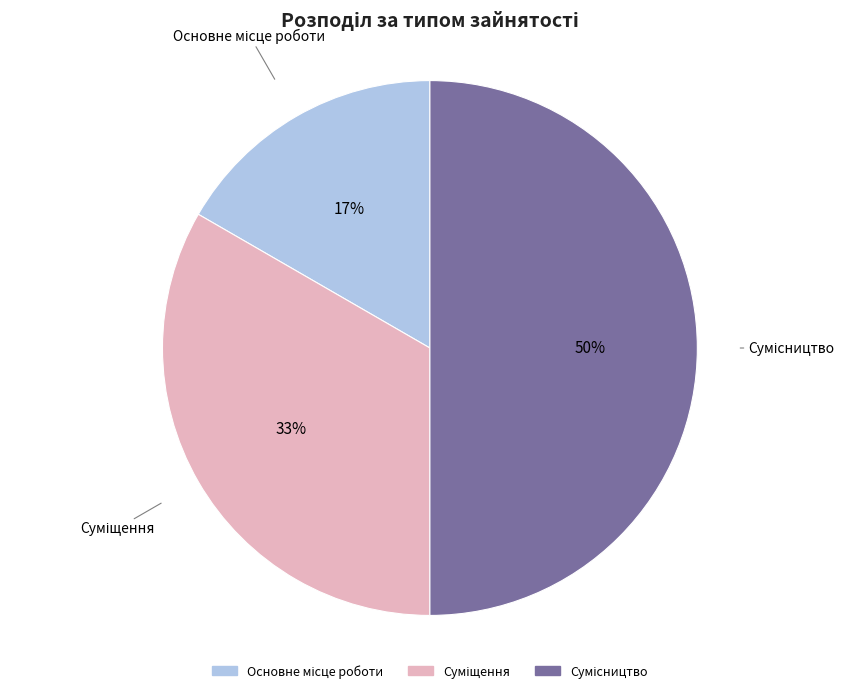

To the nearest percent, what is the difference between the largest and smallest slice percentages?

33%